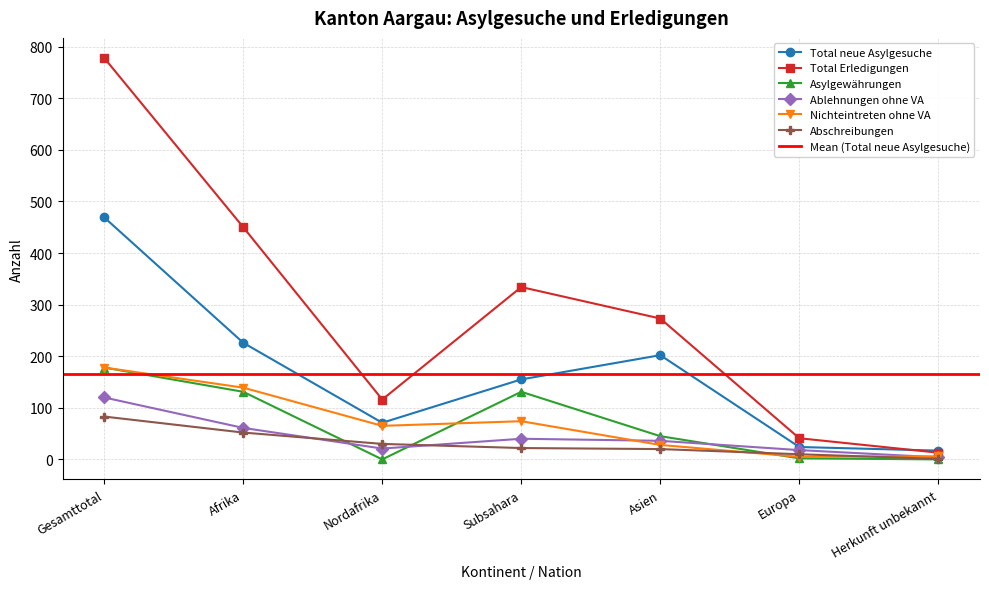

At which label does Abschreibungen reach its minimum?

Herkunft unbekannt